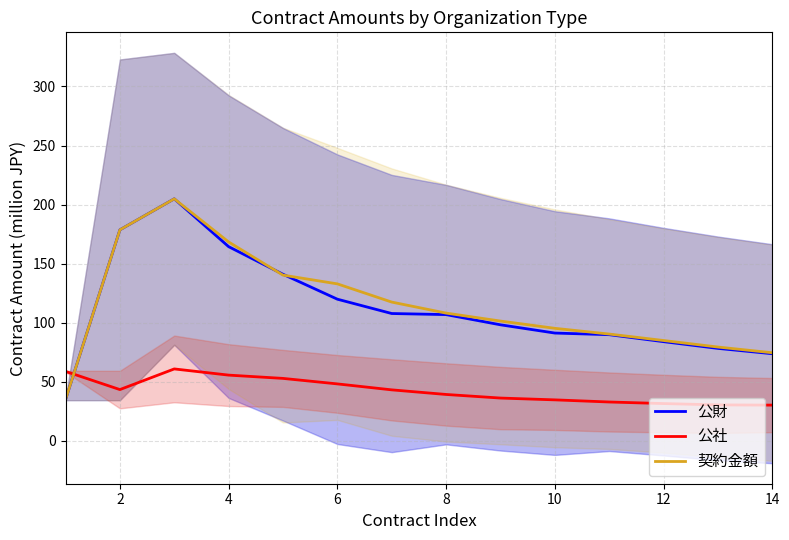

Reading left to right, list all the values displayed in this chart.

公財: 35.0	178.7	204.9	164.4	141.1	120.0	107.8	106.9	98.3	91.3	89.9	84.0	78.3	73.8
公社: 58.9	43.5	60.9	55.7	52.9	48.3	43.2	39.3	36.3	34.8	33.0	31.6	30.5	30.3
契約金額: 35.0	178.7	204.9	168.4	140.3	132.9	117.5	108.2	101.5	95.3	90.5	85.0	79.5	74.6